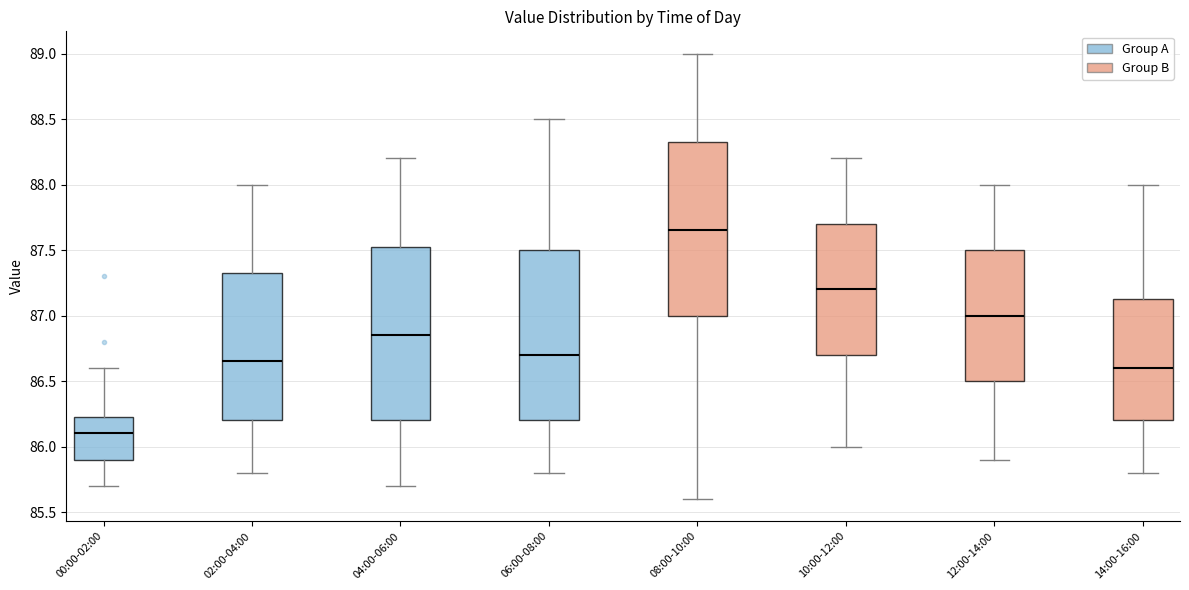

Which box's median line is the highest?

08:00-10:00